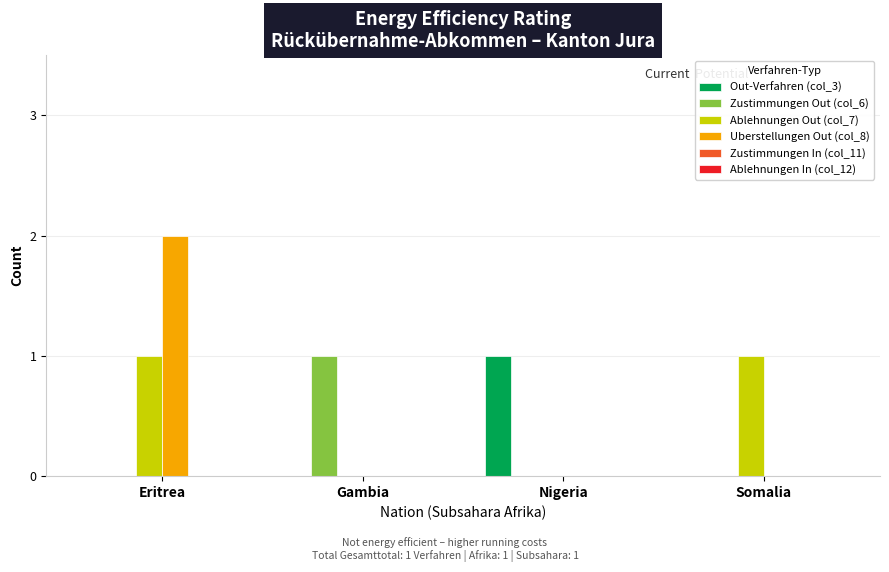

Are the bars grouped side by side (vs. stacked)?

Yes